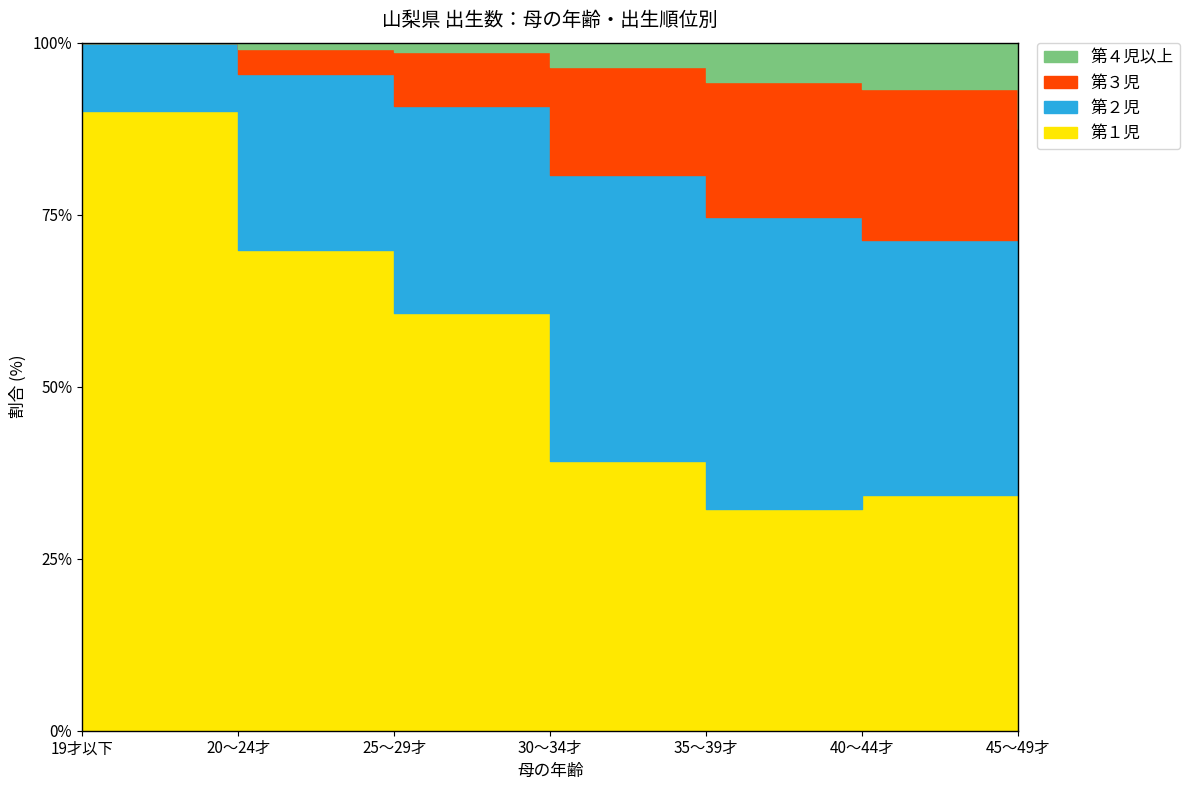

What is the difference between the second highest and second lowest values in the 第１児 series?

664